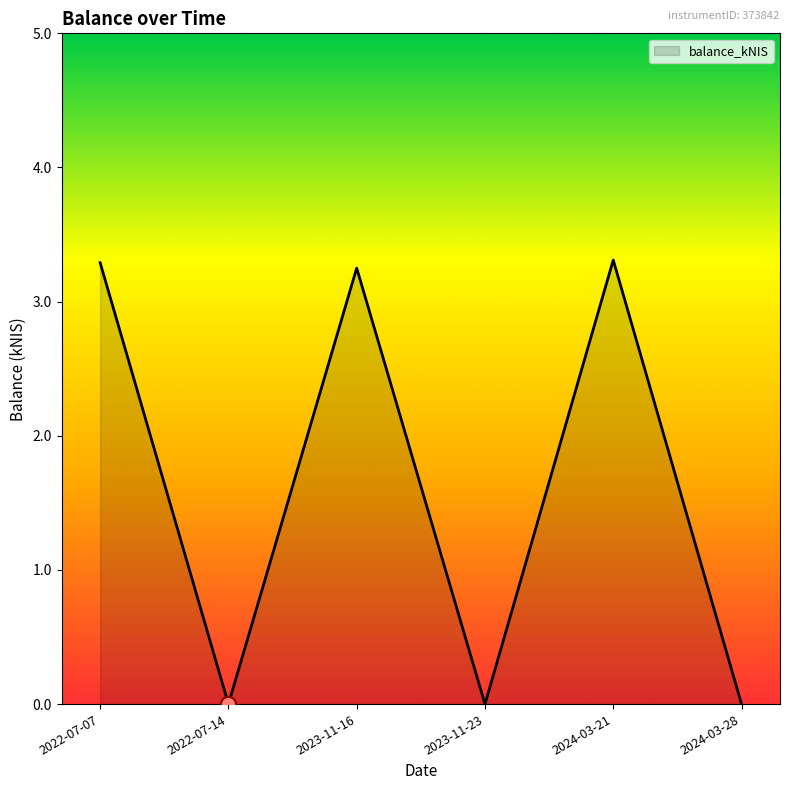

Between 2022-07-07 and 2023-11-23, which is larger?

2022-07-07